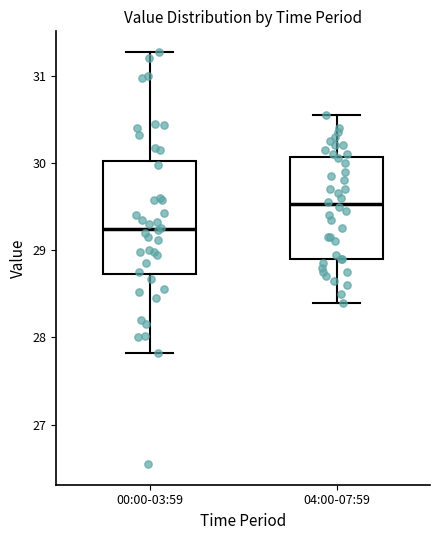

Where does the upper whisker of the box for 04:00-07:59 end on the y-axis? The values are not printed on the chart, so give them approximately, as read against the axis.

30.6